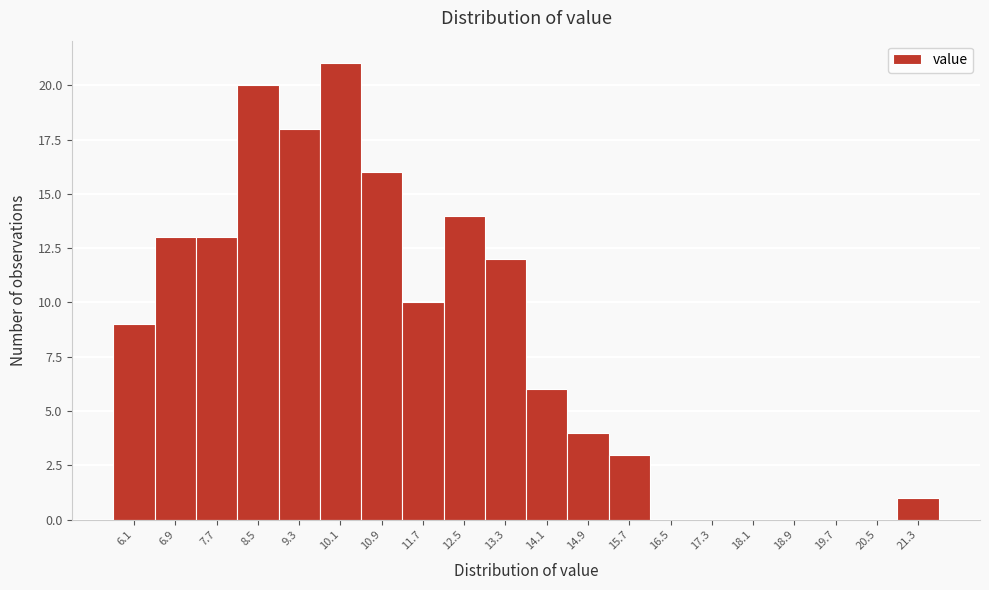

Reading left to right, transcribe all the data shown in this chart.

6.1=9	6.9=13	7.7=13	8.5=20	9.3=18	10.1=21	10.9=16	11.7=10	12.5=14	13.3=12	14.1=6	14.9=4	15.7=3	16.5=0	17.3=0	18.1=0	18.9=0	19.7=0	20.5=0	21.3=1